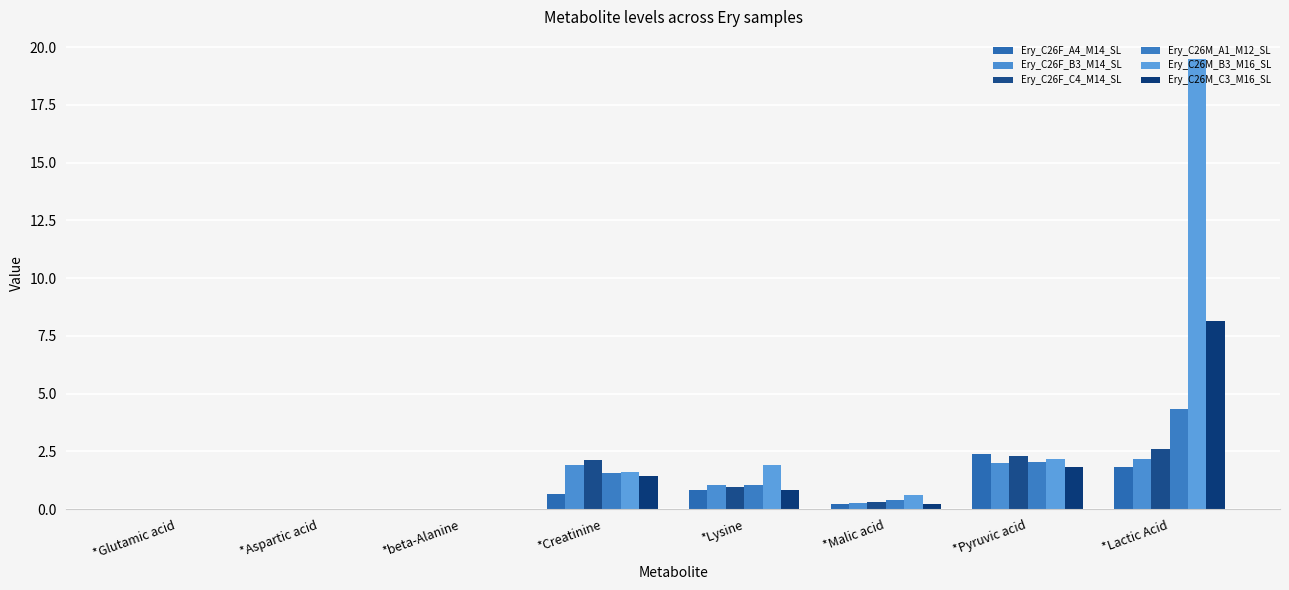

How many groups of bars are there?

8